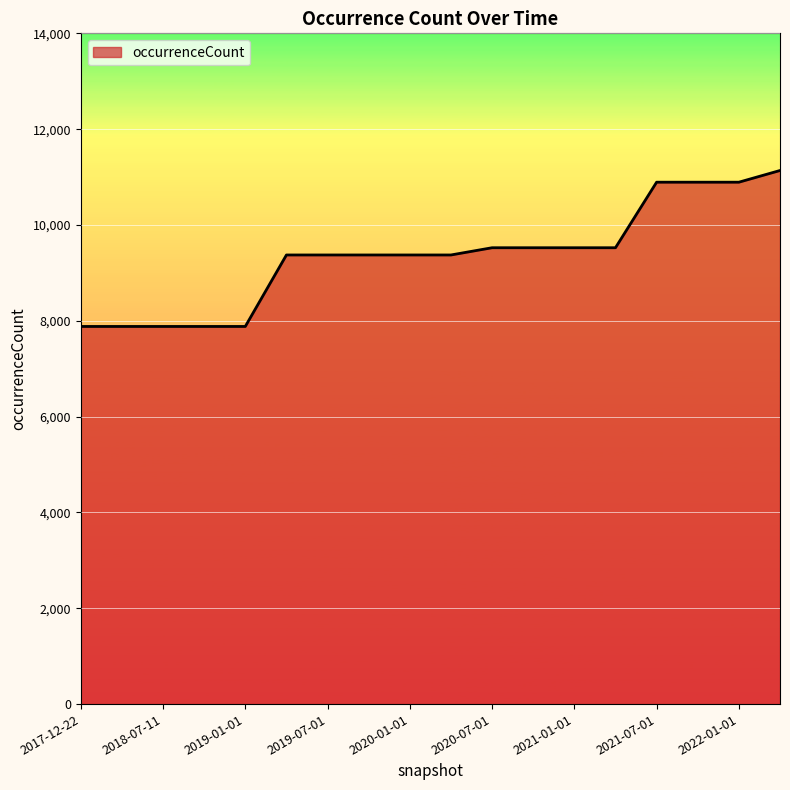

What is the difference between the maximum and minimum values?

3255